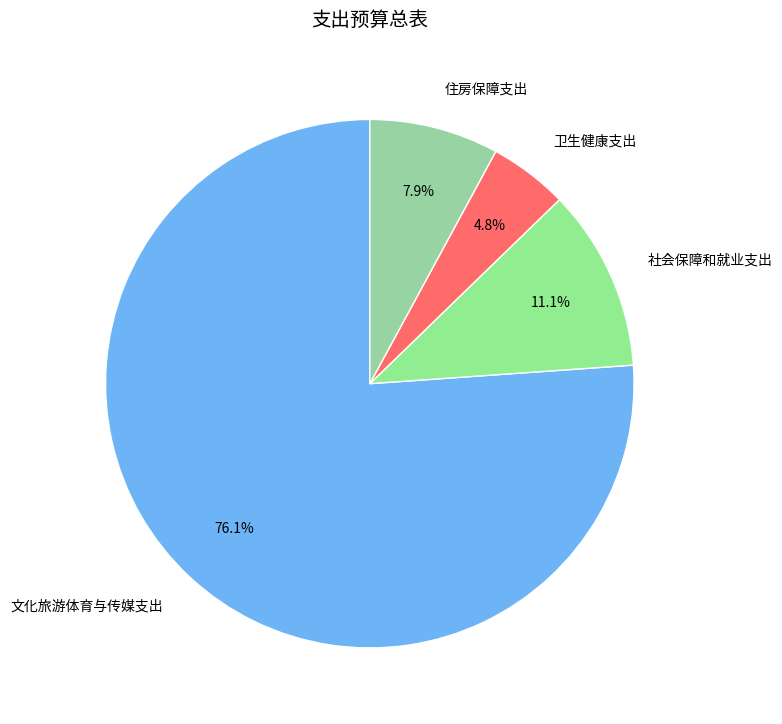

What is the smallest slice in the pie chart?

卫生健康支出